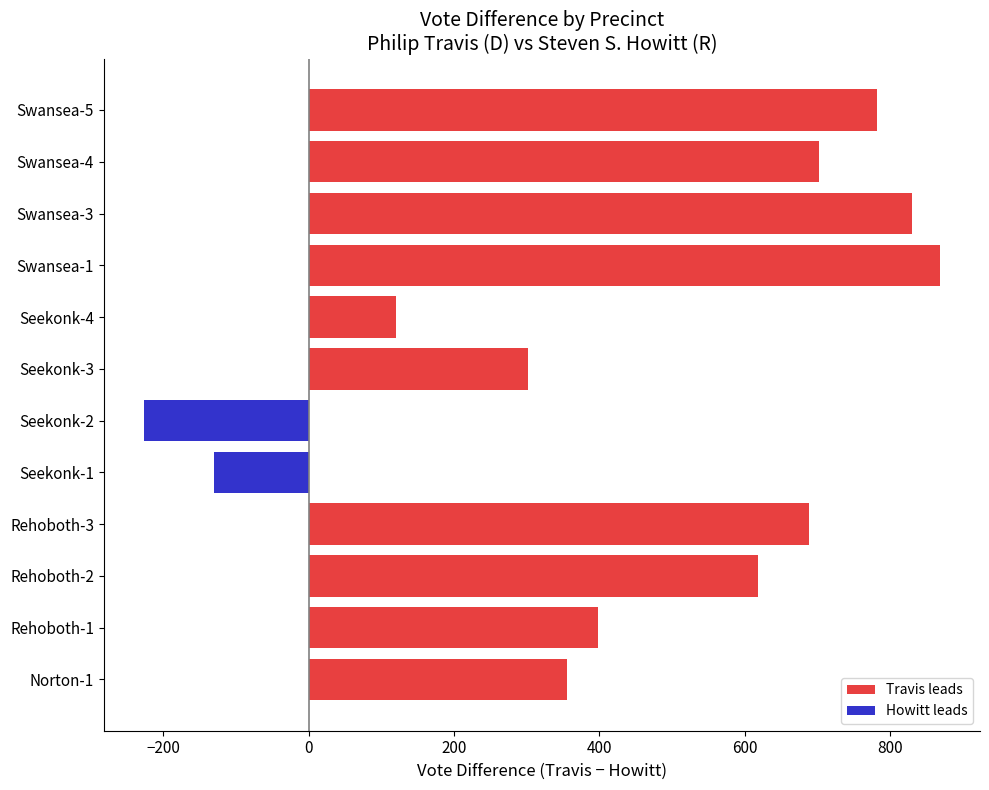

What is the greatest value displayed?

869